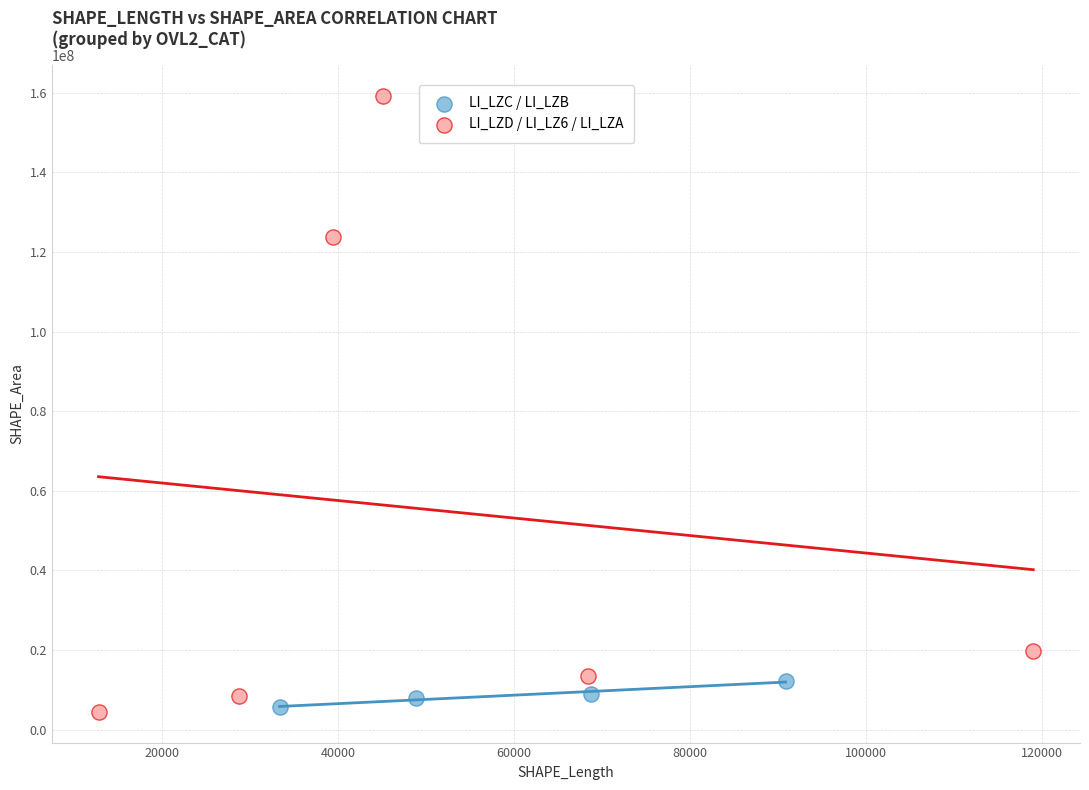

Which series reaches the maximum Y coordinate?

LI_LZD / LI_LZ6 / LI_LZA